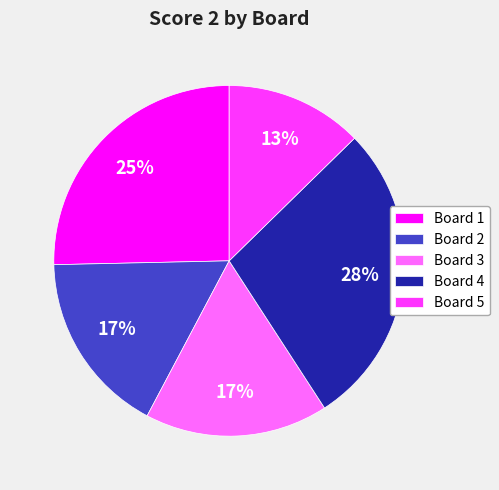

Does Board 3 account for over 50% of the chart?

No